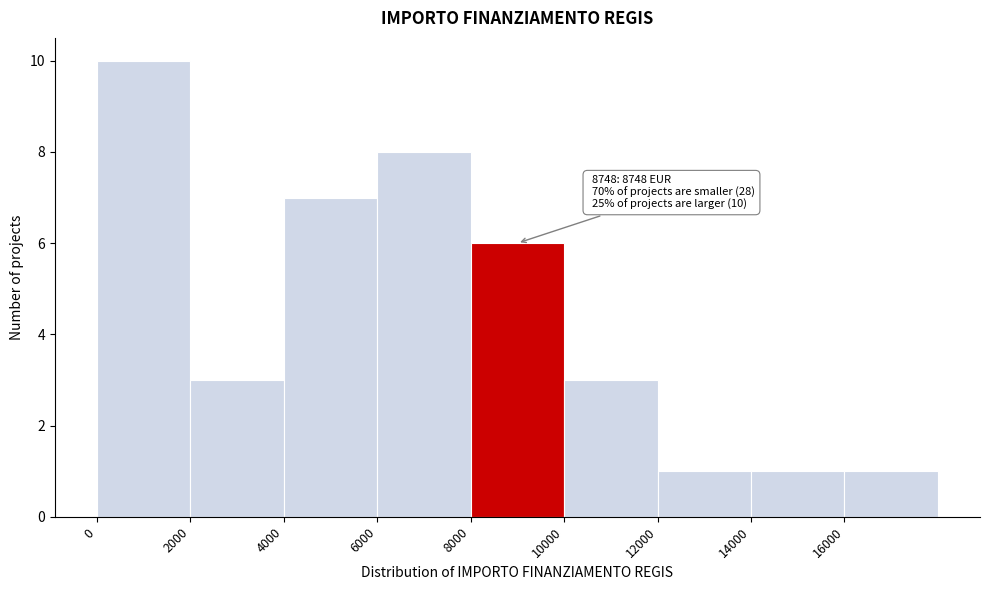

Over which range of the x-axis is the bar tallest?

0 to 2000